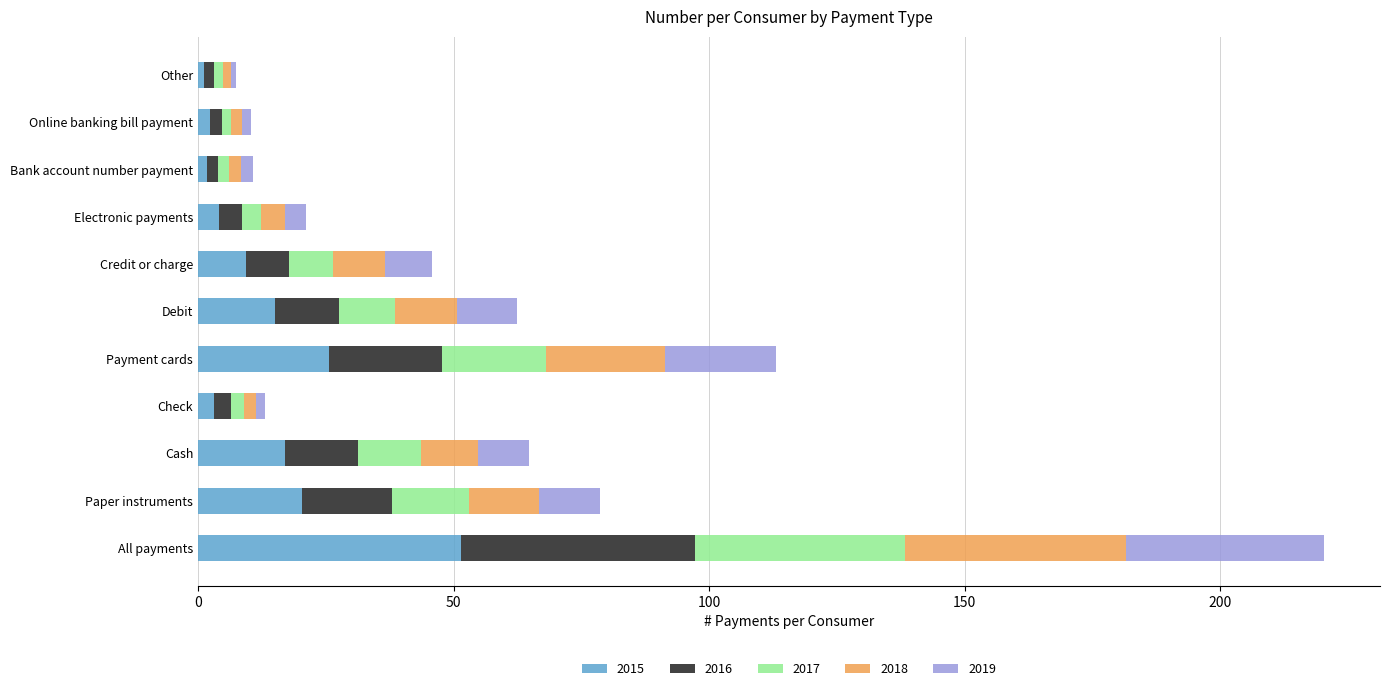

The 2015 series shows 51.4 at All payments. True or false?

True